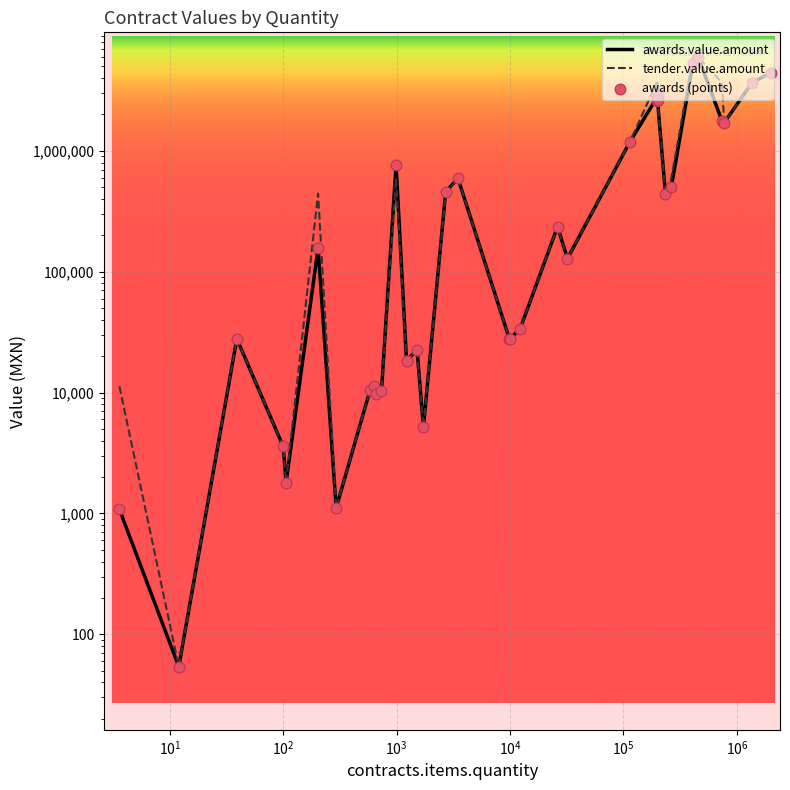

Which series has the largest total across all categories?

tender.value.amount